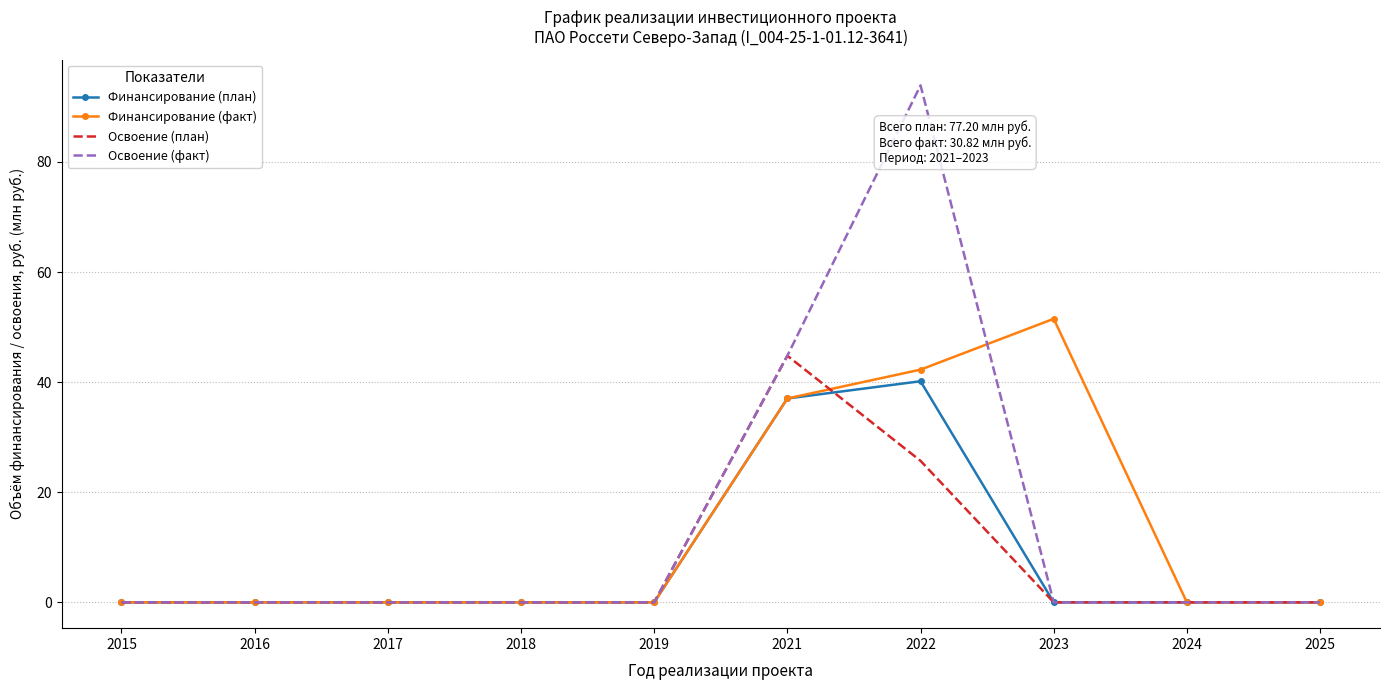

What is the greatest value displayed?

93.9